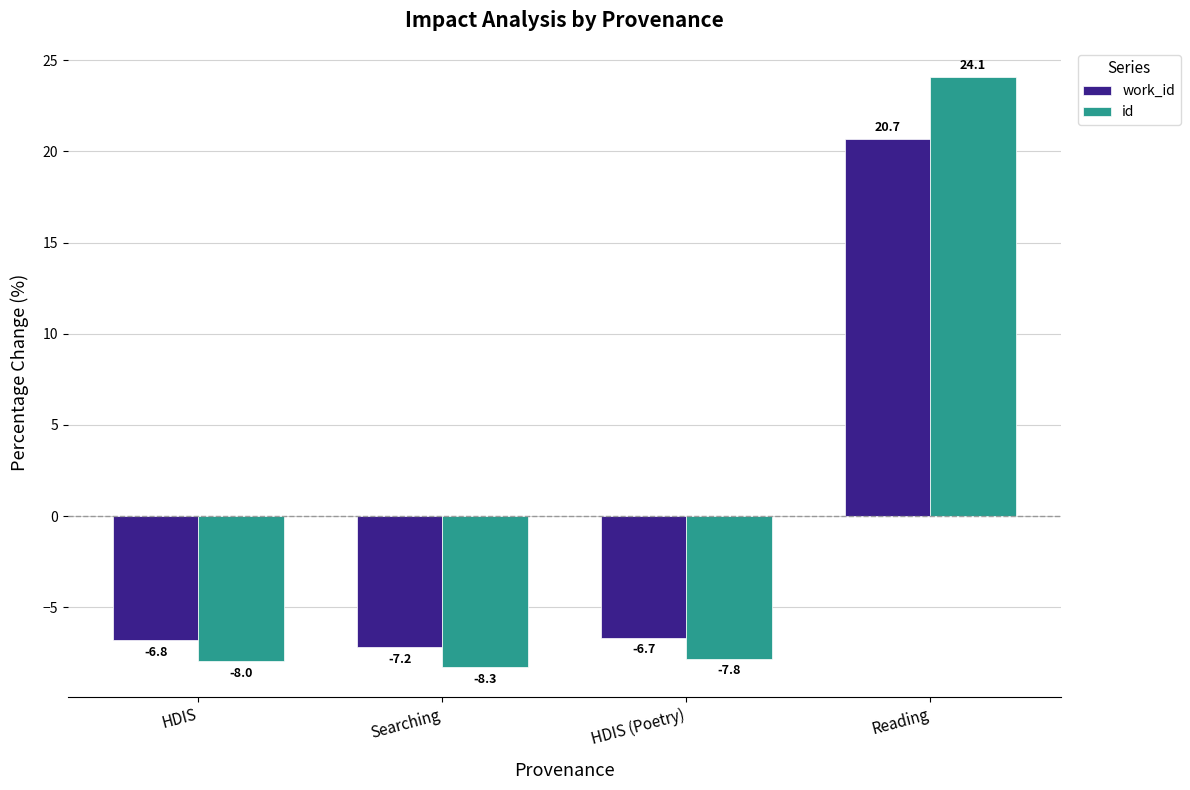

True or false: id has a value of 39.9 at Reading.

False